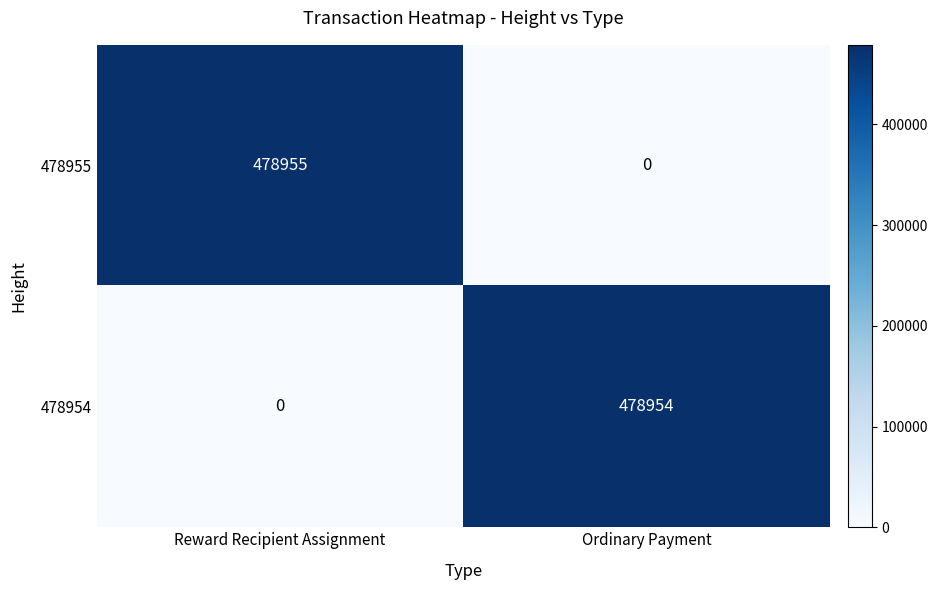

What is the sum of all 478955 values?

478955